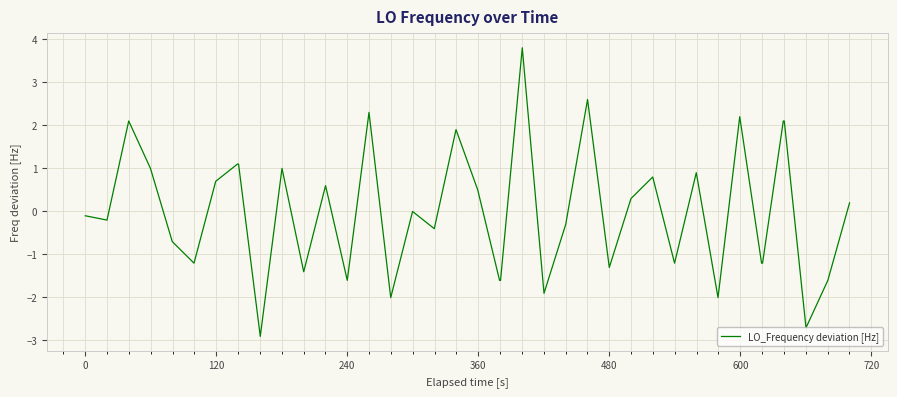

Does the chart display data point markers on the line(s)?

No